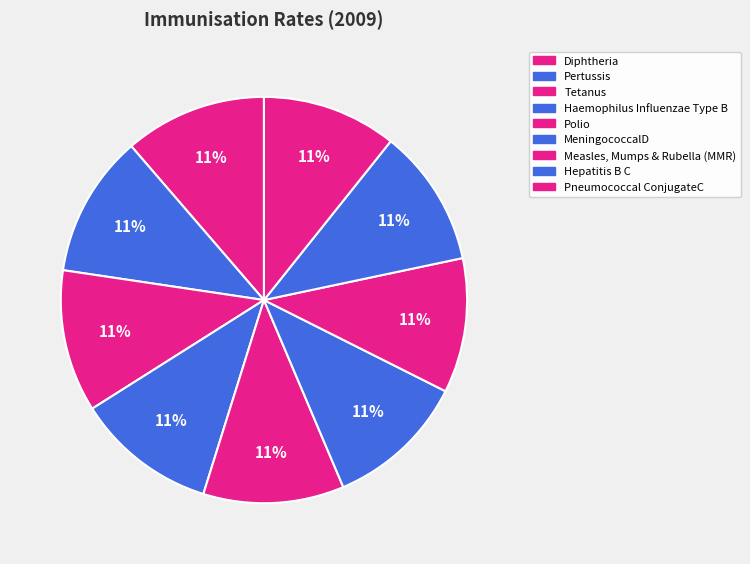

What is the largest slice in the pie chart?

Diphtheria